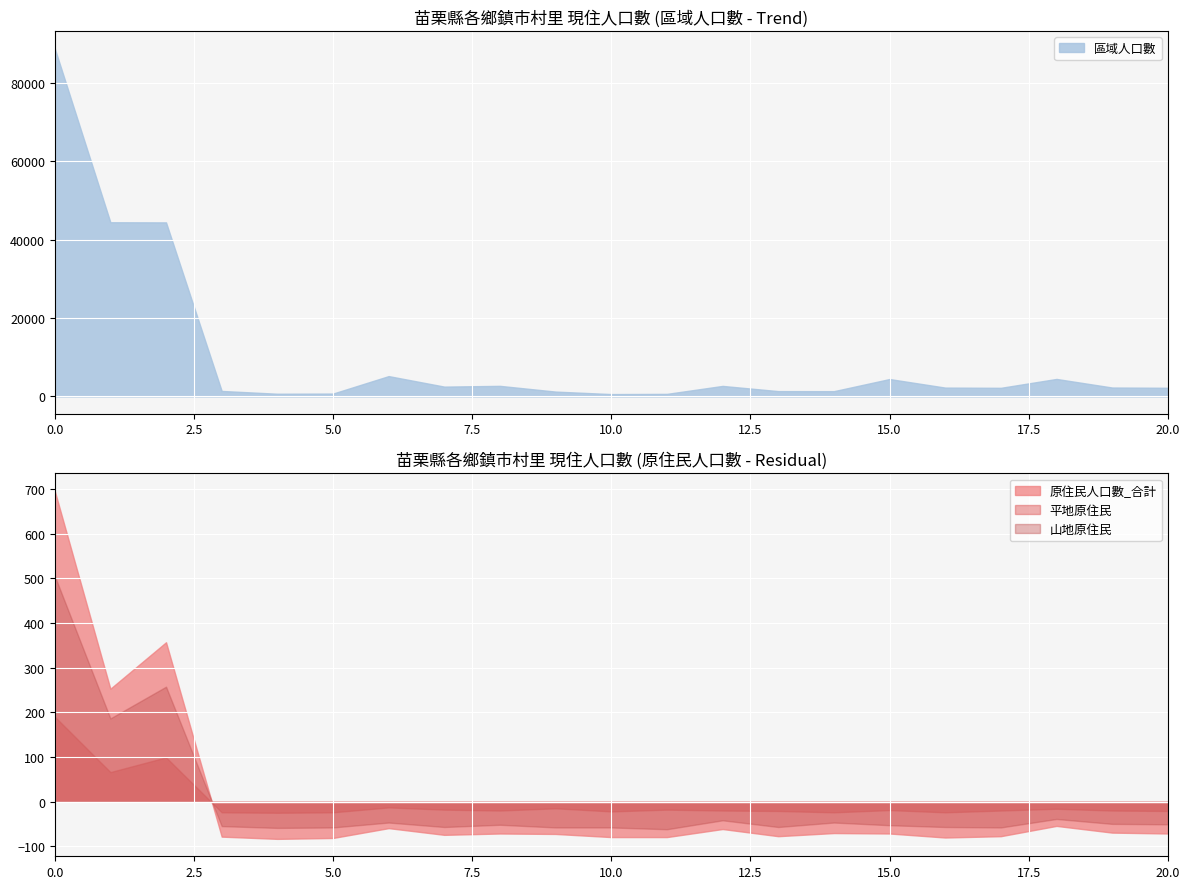

True or false: 山地原住民 and 平地原住民 cross at least once.

True